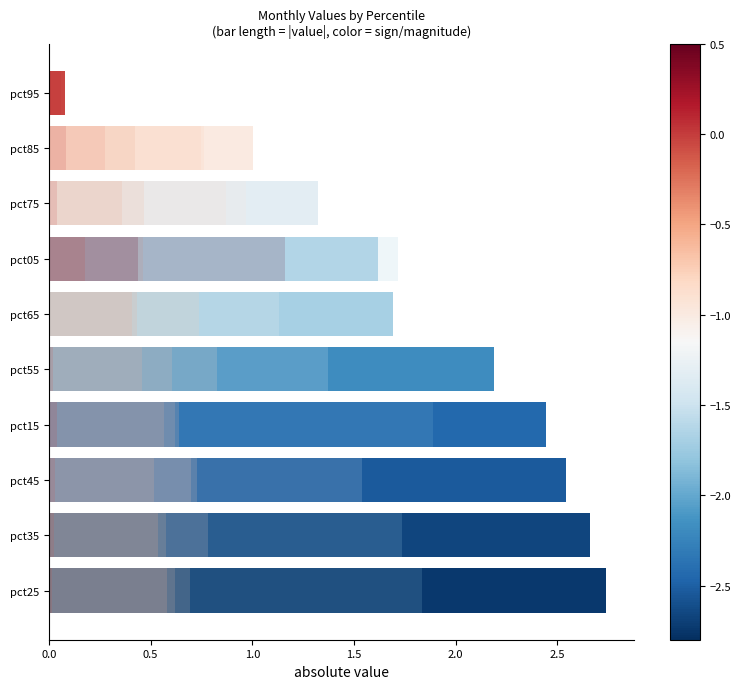

Count the number of categories in the chart.

10